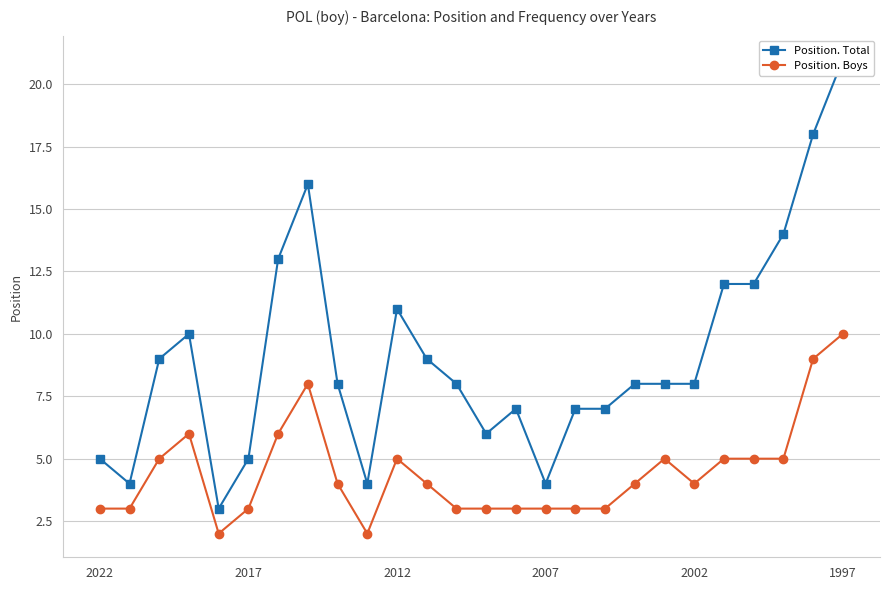

What is the highest value of the Position. Boys series?

10